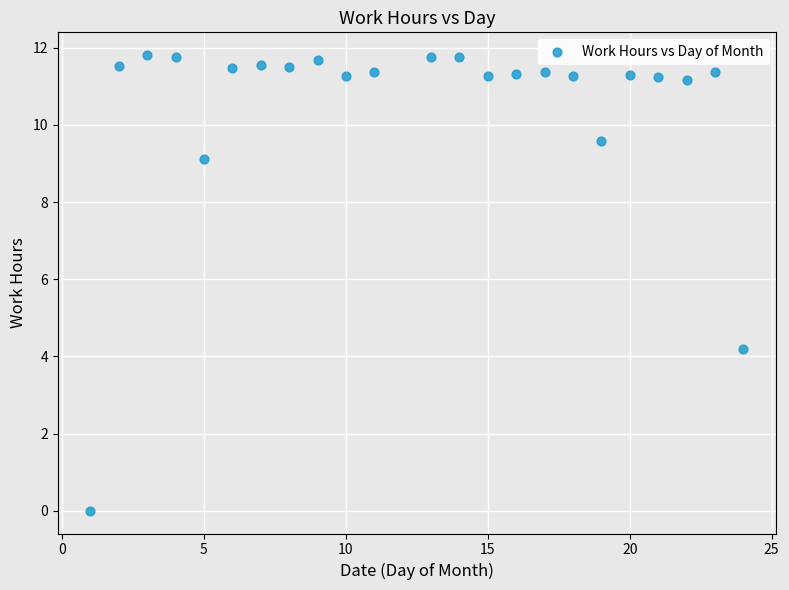

What Y value in the scatter plot is closest to 5?

4.2